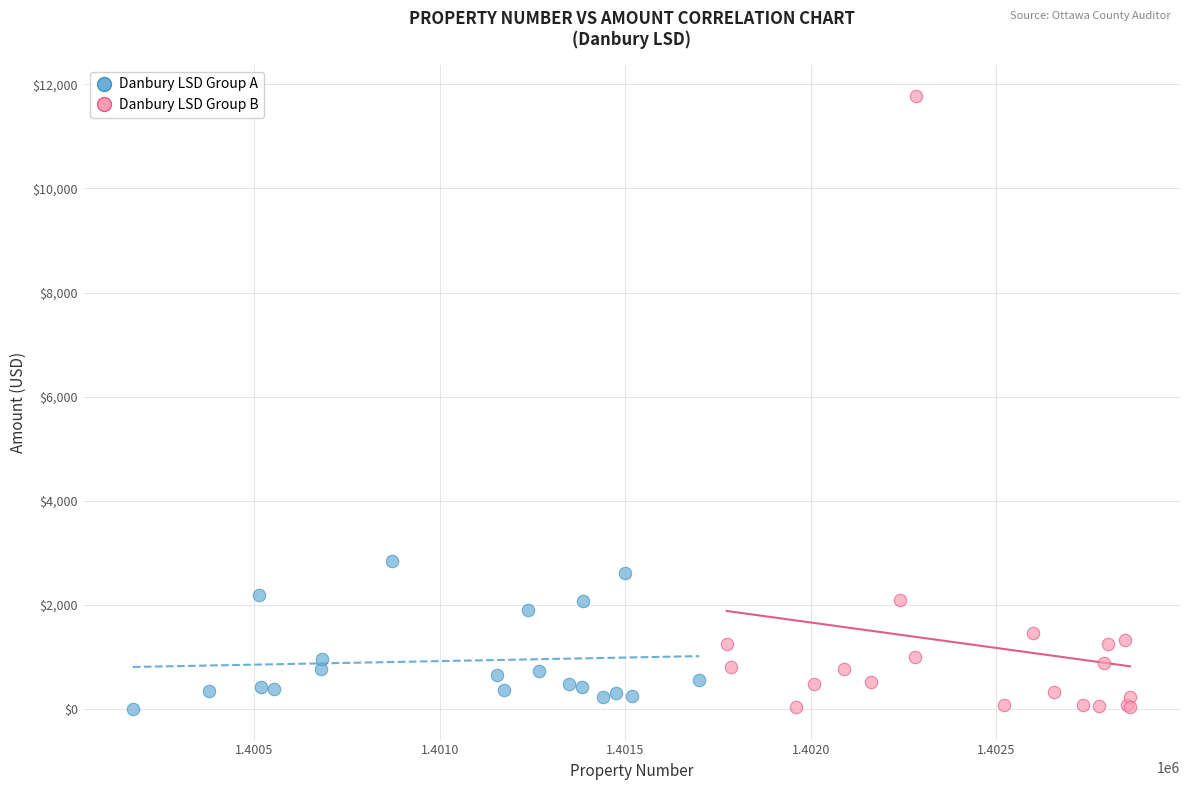

Which series contains the highest Y value?

Danbury LSD Group B